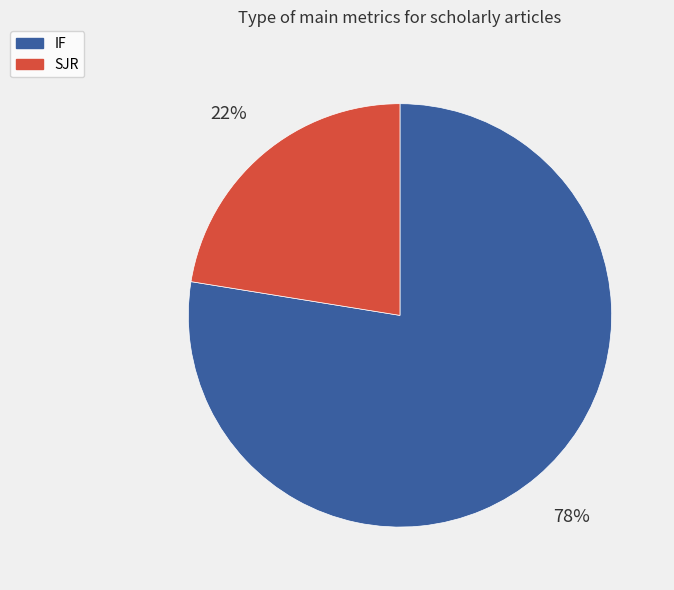

Which category accounts for the majority?

IF